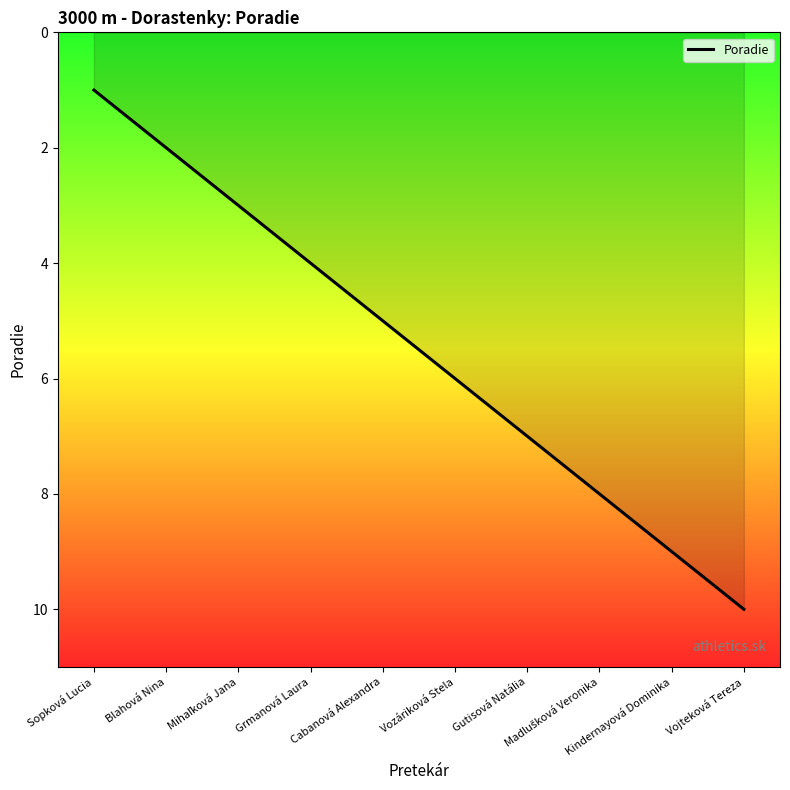

At which category does the chart reach its minimum across all series?

Sopková Lucia